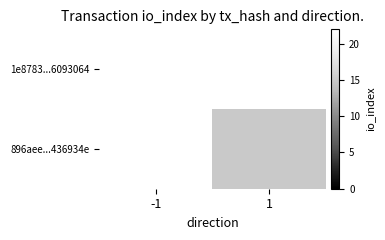

The 1e8783...6093064 series shows 22.0 at -1. True or false?

True